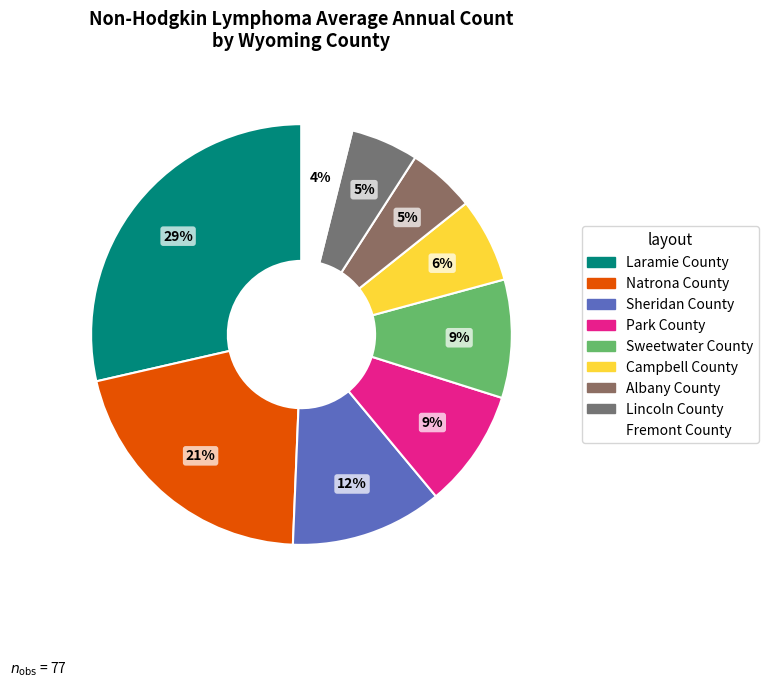

To the nearest percent, what is the combined percentage of Campbell County and Albany County?

12%